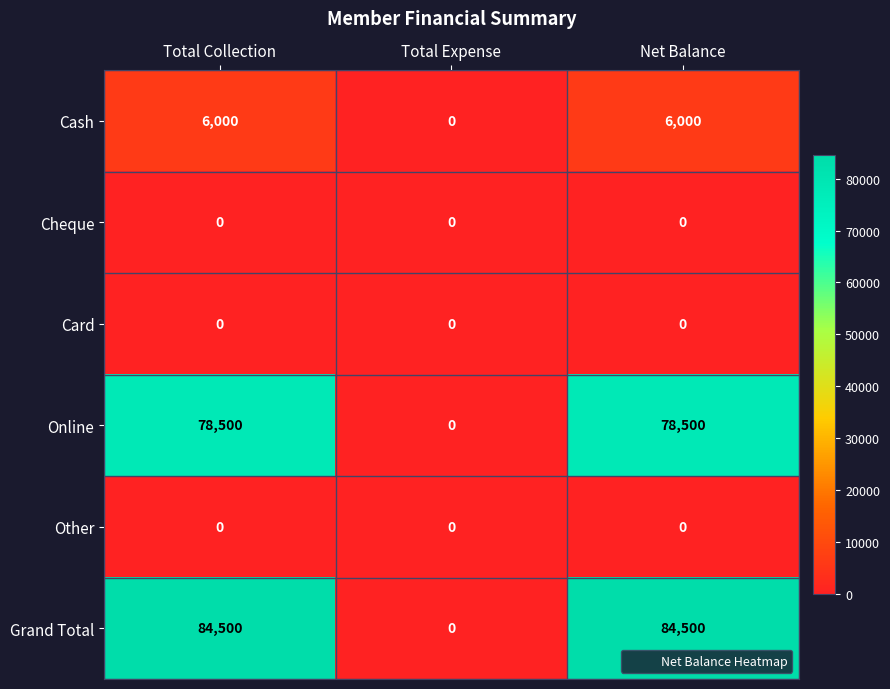

The Grand Total series shows 84500 at Net Balance. True or false?

True